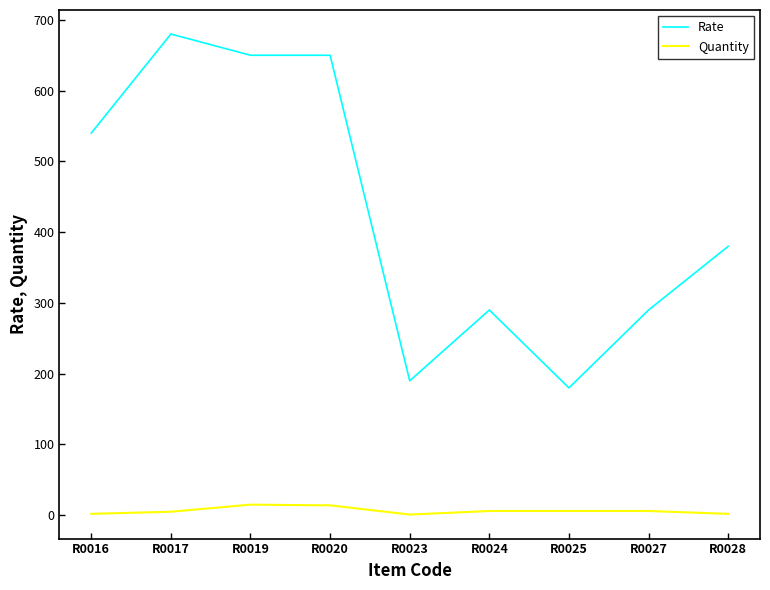

What is the sum of the Rate values at R0020 and R0027?

940